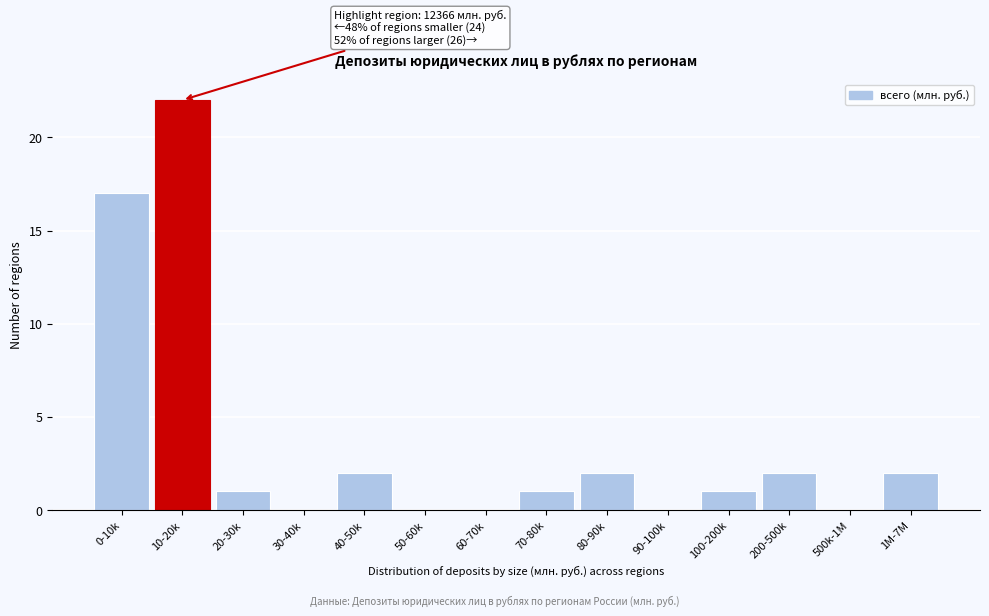

Reading right to left, transcribe all the data shown in this chart.

1M-7M=2	500k-1M=0	200-500k=2	100-200k=1	90-100k=0	80-90k=2	70-80k=1	60-70k=0	50-60k=0	40-50k=2	30-40k=0	20-30k=1	10-20k=22	0-10k=17